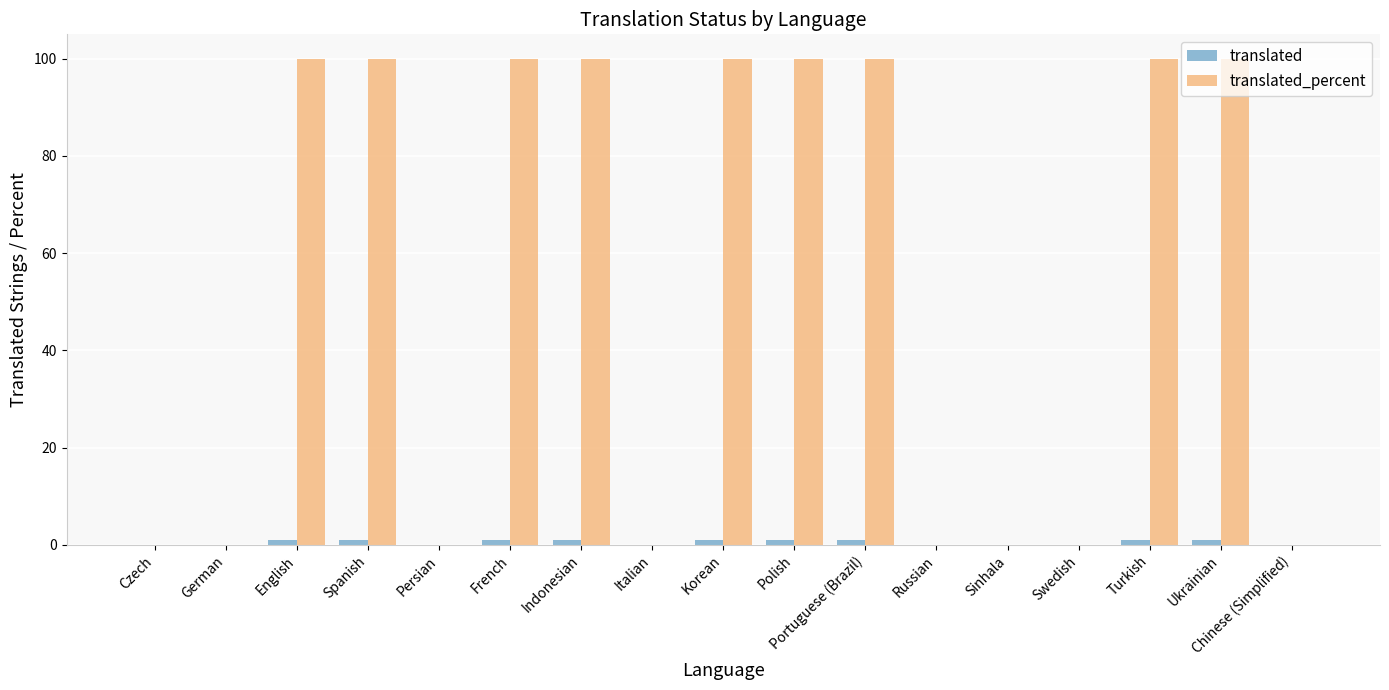

Does the chart contain stacked bars?

No